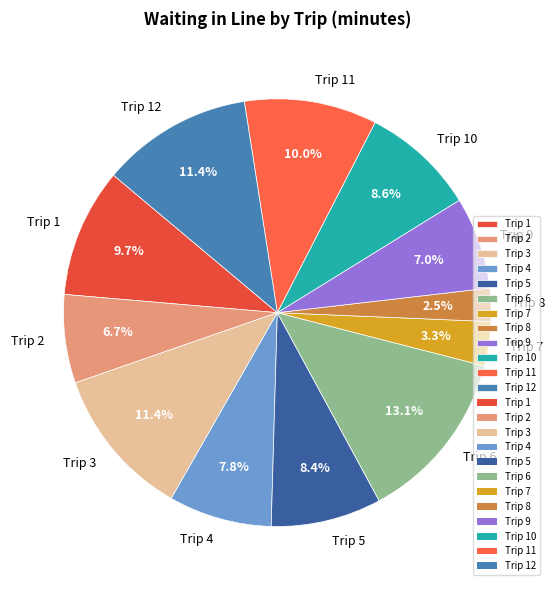

Is there any slice that represents more than half of the pie?

No